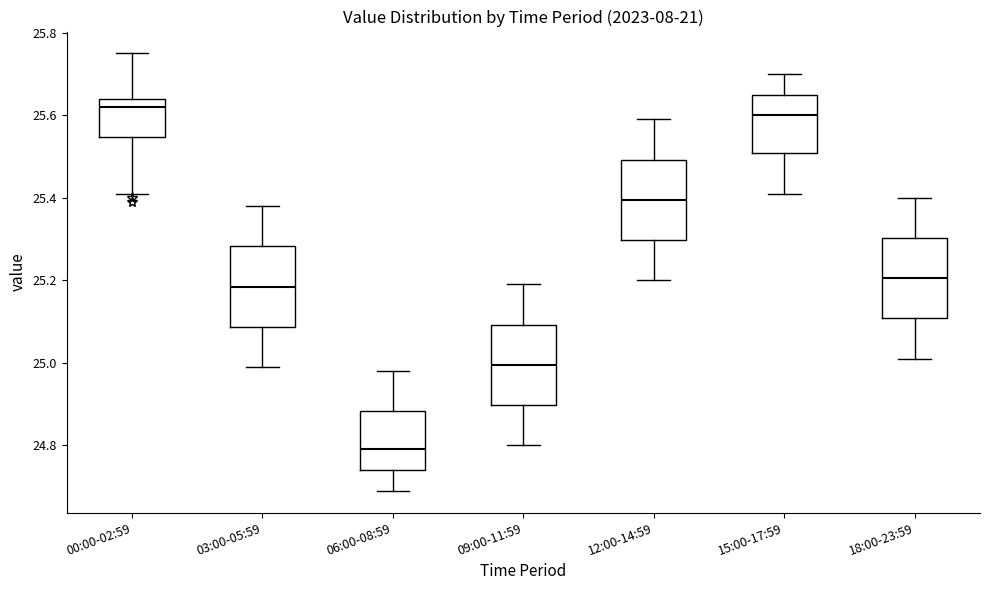

Reading left to right, transcribe this box plot: for each box, give where its median line is, the range the box spans, and where its two whiskers end, as read against the y-axis. The values are not printed on the chart, so give them approximately, as read against the axis.

00:00-02:59: median 25.62, box 25.54 to 25.64, whiskers 25.42 to 25.76
03:00-05:59: median 25.18, box 25.08 to 25.28, whiskers 25.00 to 25.38
06:00-08:59: median 24.80, box 24.74 to 24.88, whiskers 24.70 to 24.98
09:00-11:59: median 25.00, box 24.90 to 25.10, whiskers 24.80 to 25.20
12:00-14:59: median 25.40, box 25.30 to 25.50, whiskers 25.20 to 25.60
15:00-17:59: median 25.60, box 25.50 to 25.66, whiskers 25.42 to 25.70
18:00-23:59: median 25.20, box 25.10 to 25.30, whiskers 25.02 to 25.40